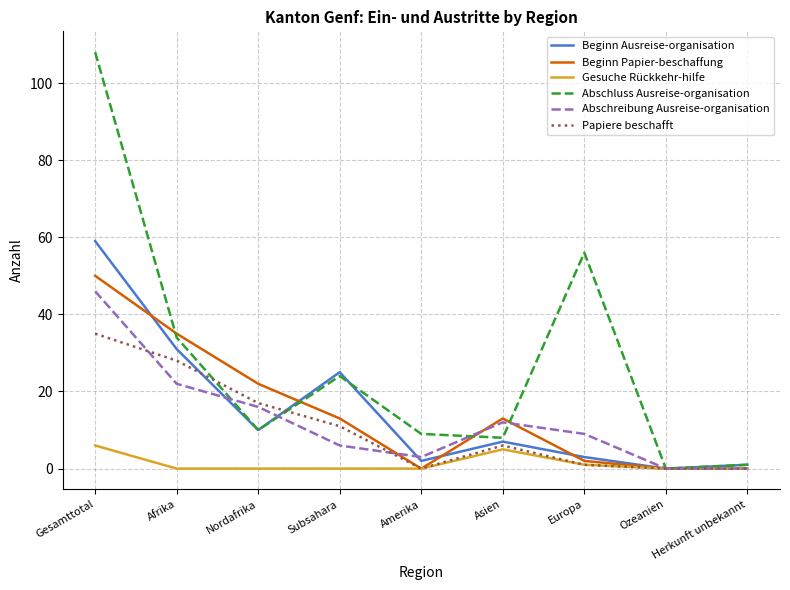

Is the value of Abschreibung Ausreise-organisation at Asien greater than the value of Beginn Papier-beschaffung at Europa?

Yes